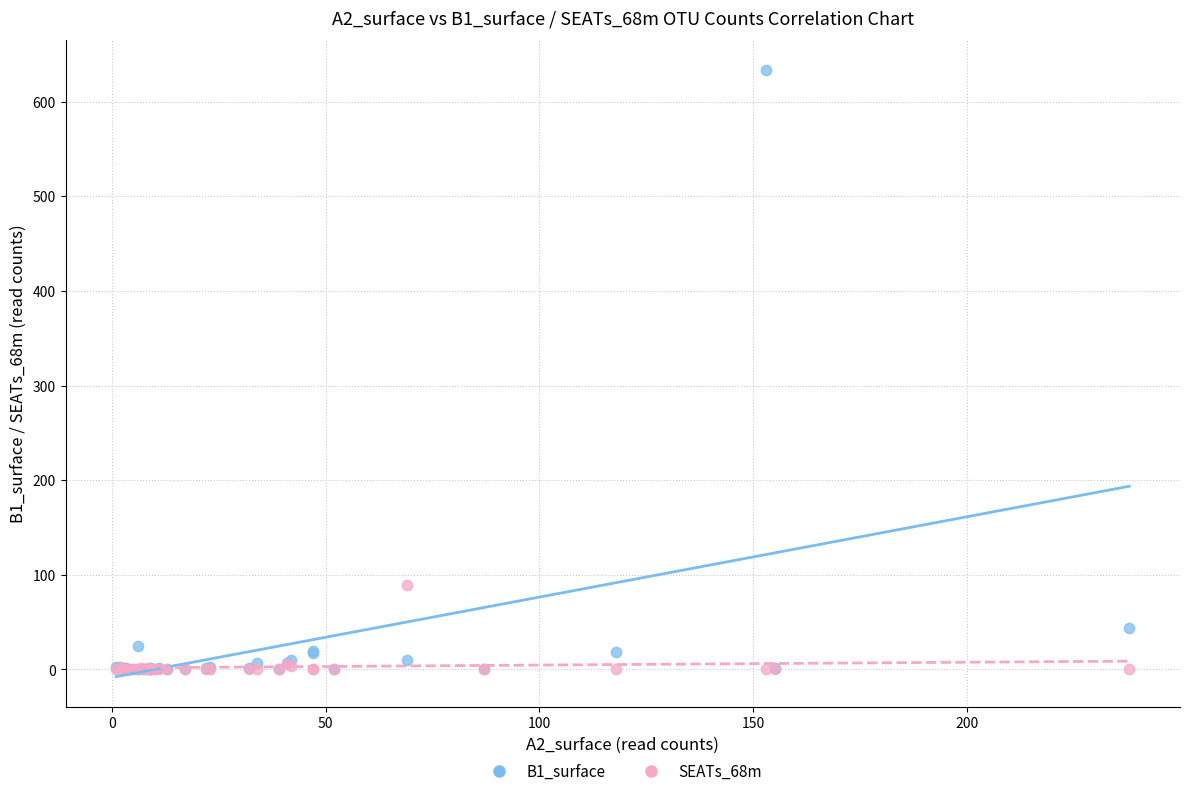

Across all series, what Y value is closest to 316?

89